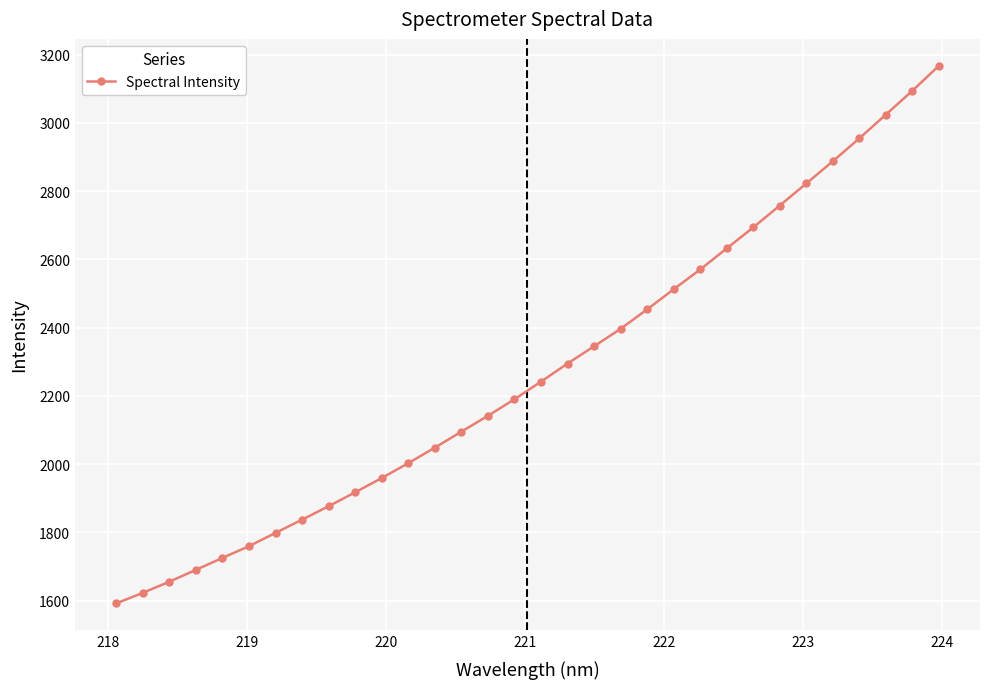

What is the sum of all values?

72756.7